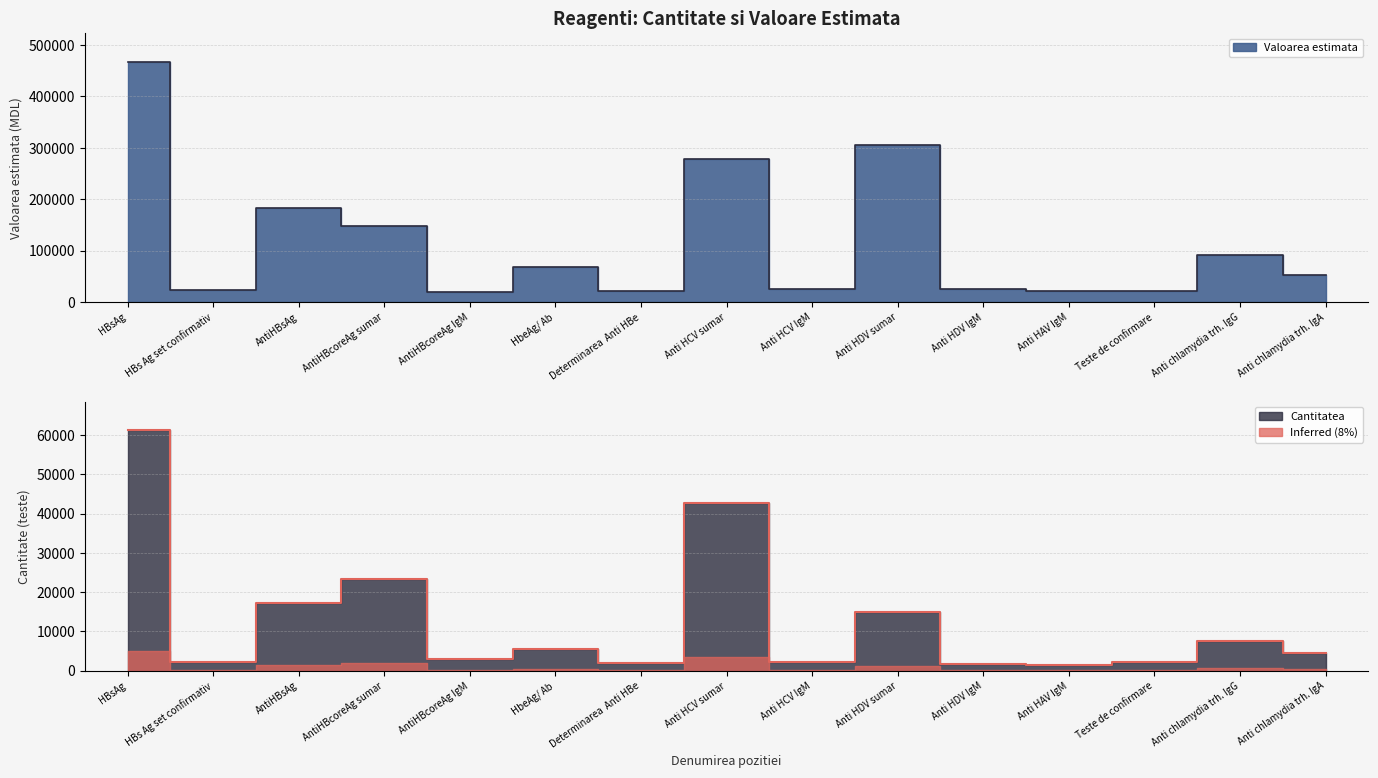

Reading left to right, transcribe all the data shown in this chart.

Valoarea estimata: 467280.0	24192.0	183513.6	147600.0	19344.0	68400.0	20640.0	277680.0	24816.0	305040.0	25200.0	22394.9	21120.0	91008.0	51840.0
Cantitatea: 61158.0	2304.0	17143.0	23335.0	2942.0	5472.0	1920.0	42642.0	2256.0	14848.0	1680.0	1536.0	2112.0	7584.0	4608.0